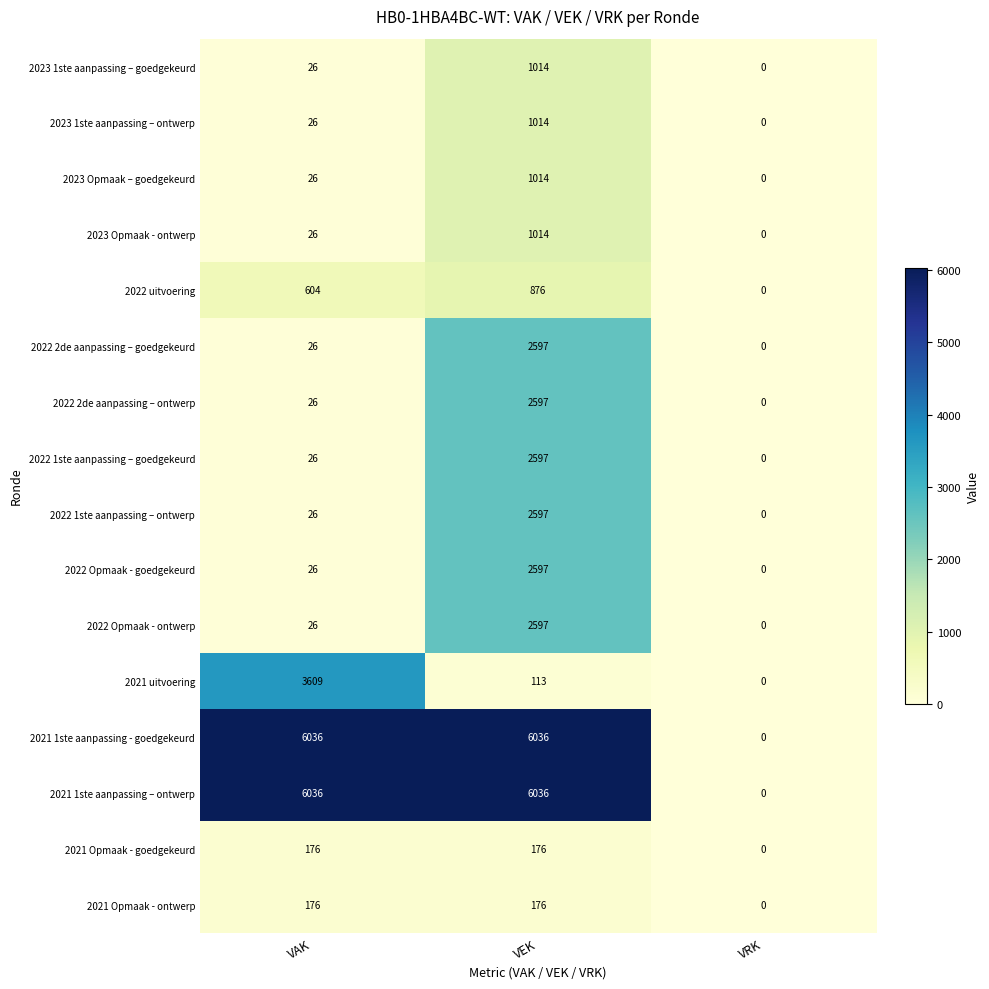

What is the sum of all 2021 Opmaak - goedgekeurd values?

352